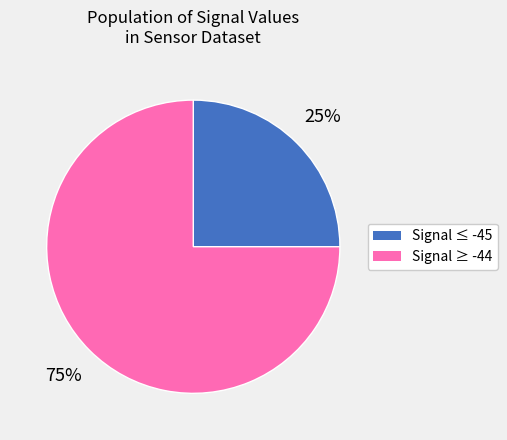

Is there any slice that represents more than half of the pie?

Yes